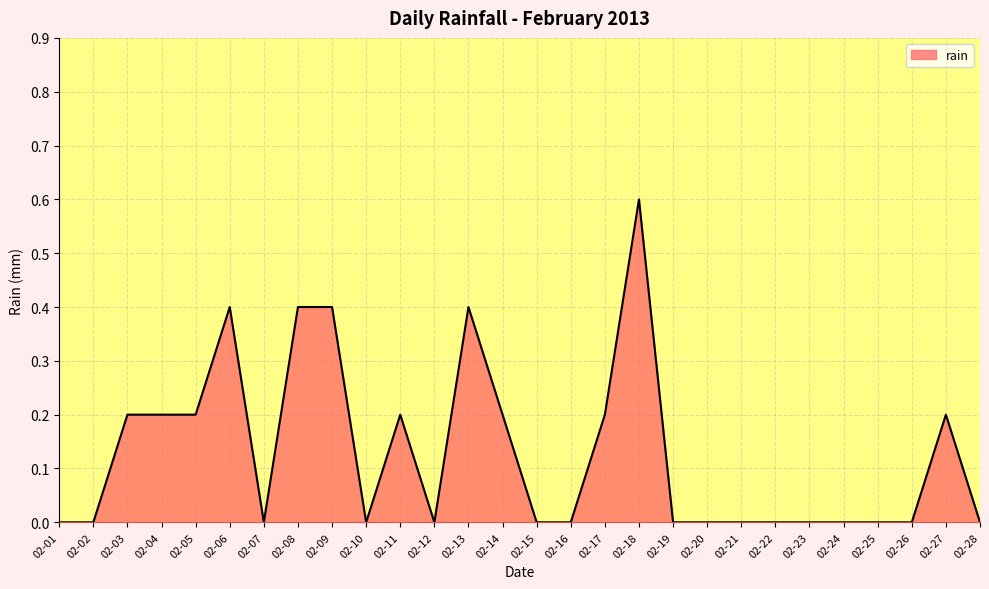

How many distinct data groups are displayed?

1